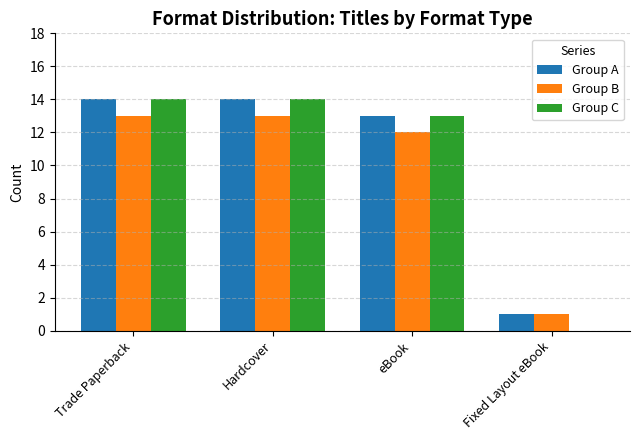

What is the average value of the Group B series?

10